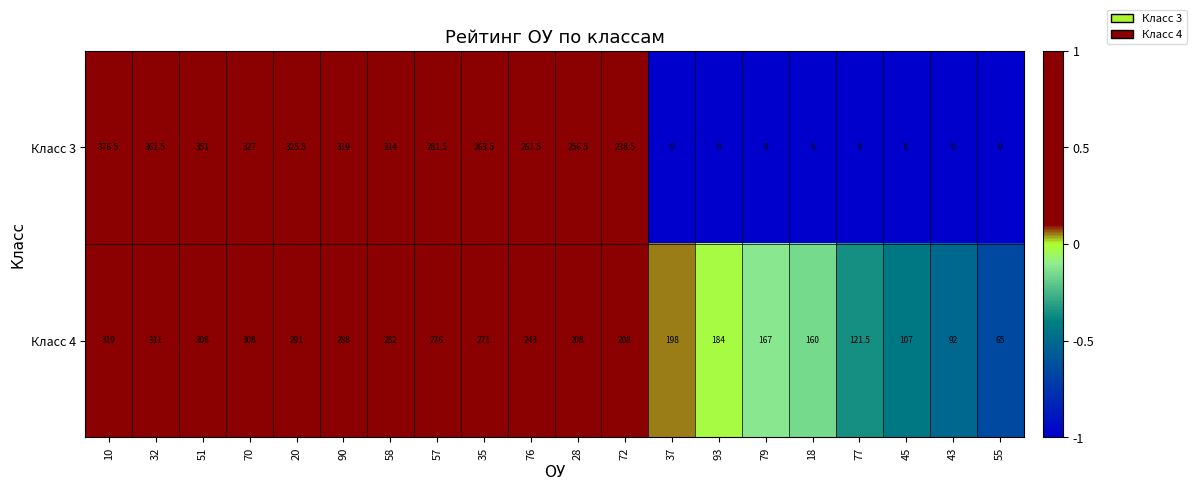

Where does the Класс 3 series first go above 261?

10